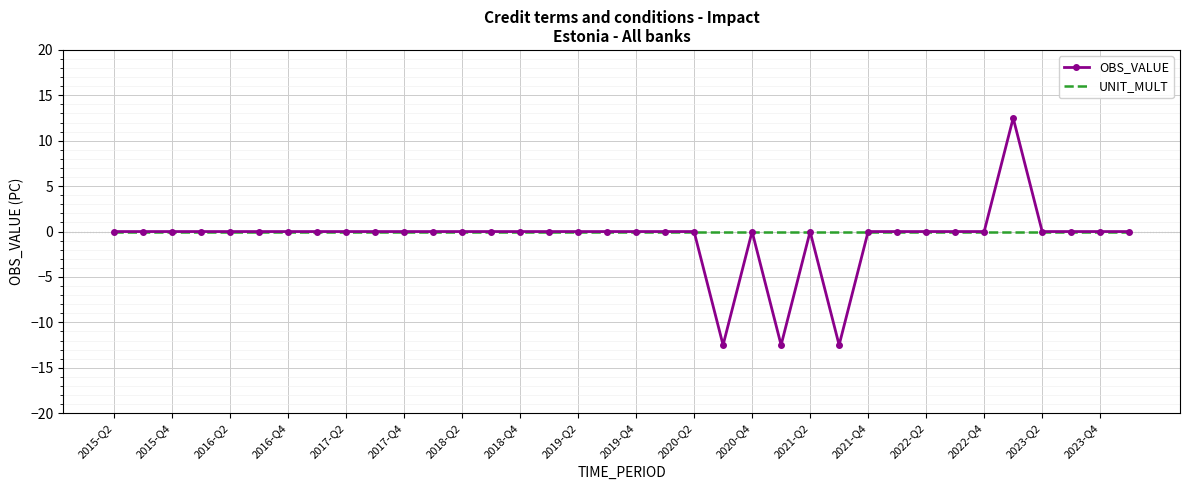

Which series has the widest spread of values?

OBS_VALUE